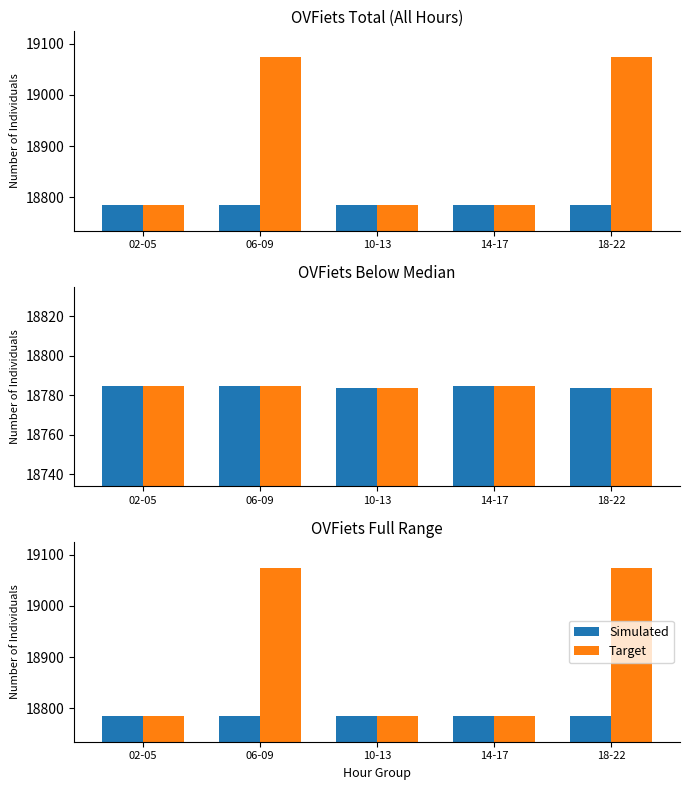

What is the smallest value displayed?

18785